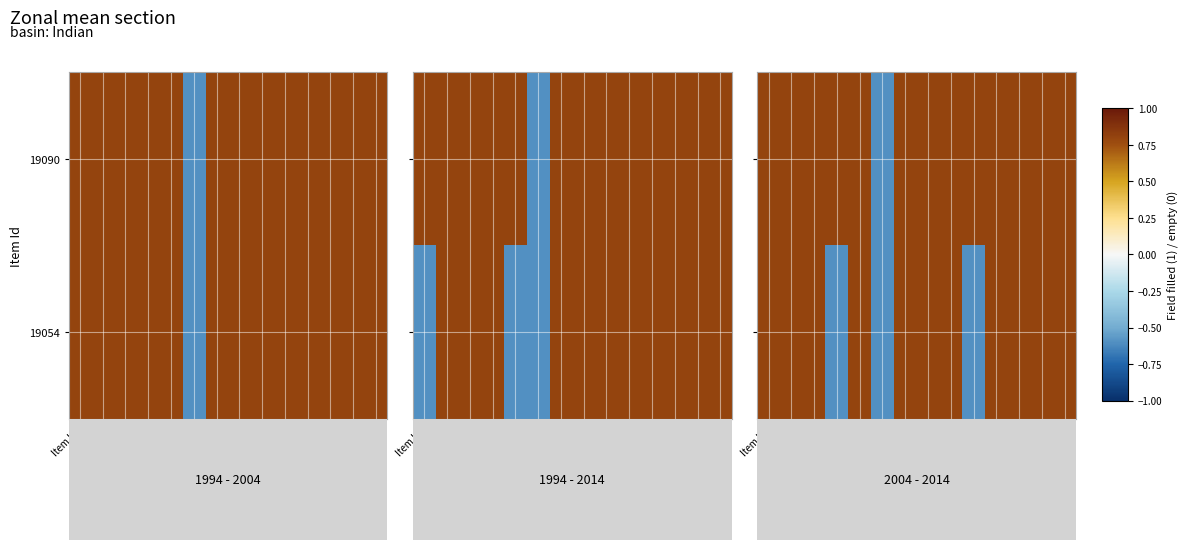

Rank the series by their maximum value, from highest to lowest.

19090, 19054